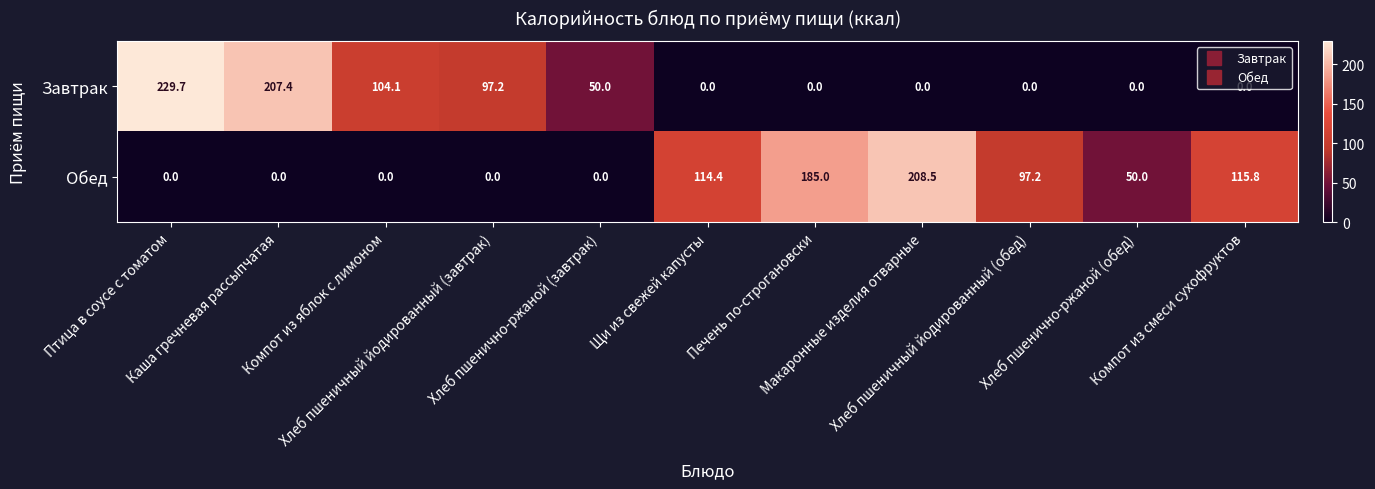

What is the difference between the second highest and minimum values in the Обед series?

185.0